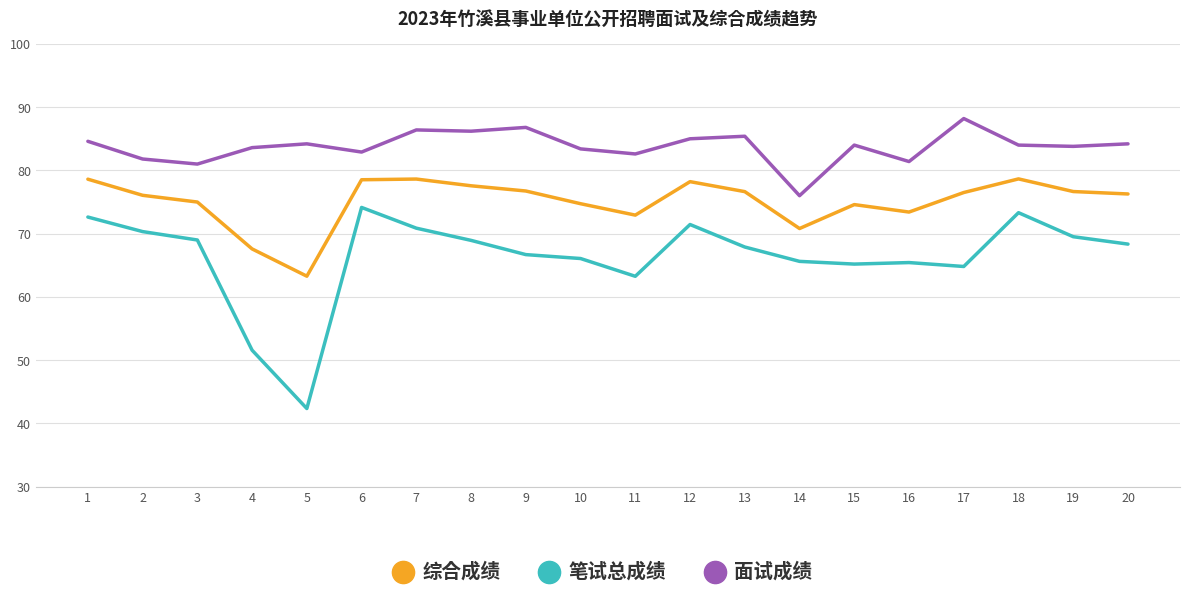

Is it true that 笔试总成绩 equals 73.3 at 18?

True